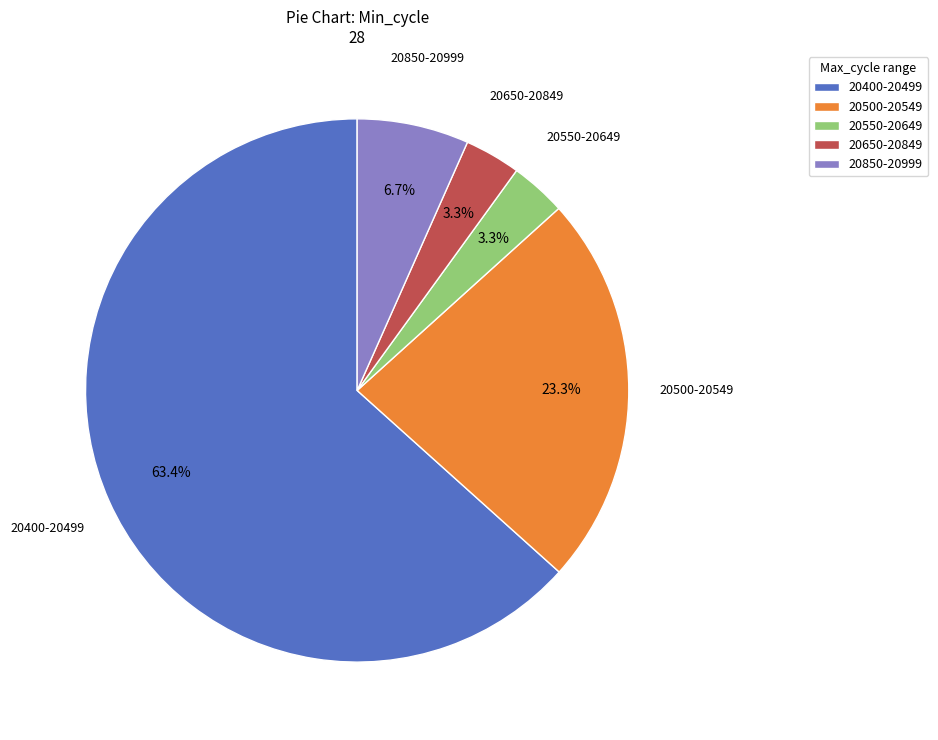

What is the largest slice in the pie chart?

20400-20499